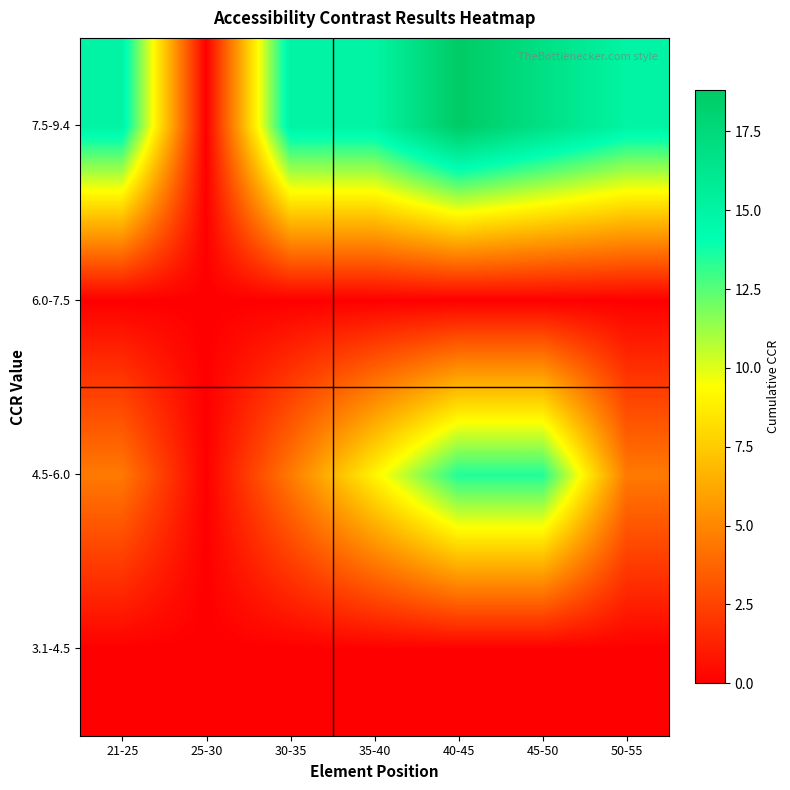

Reading right to left, what are all the values shown in this chart?

3.1-4.5: 50-55=0.0	45-50=0.0	40-45=0.0	35-40=0.0	30-35=0.0	25-30=0.0	21-25=0.0
4.5-6.0: 50-55=4.5	45-50=13.5	40-45=13.5	35-40=9.0	30-35=4.5	25-30=0.0	21-25=4.5
6.0-7.5: 50-55=0.0	45-50=0.0	40-45=0.0	35-40=0.0	30-35=0.0	25-30=0.0	21-25=0.0
7.5-9.4: 50-55=15.0	45-50=16.9	40-45=18.8	35-40=15.0	30-35=15.0	25-30=0.0	21-25=15.0